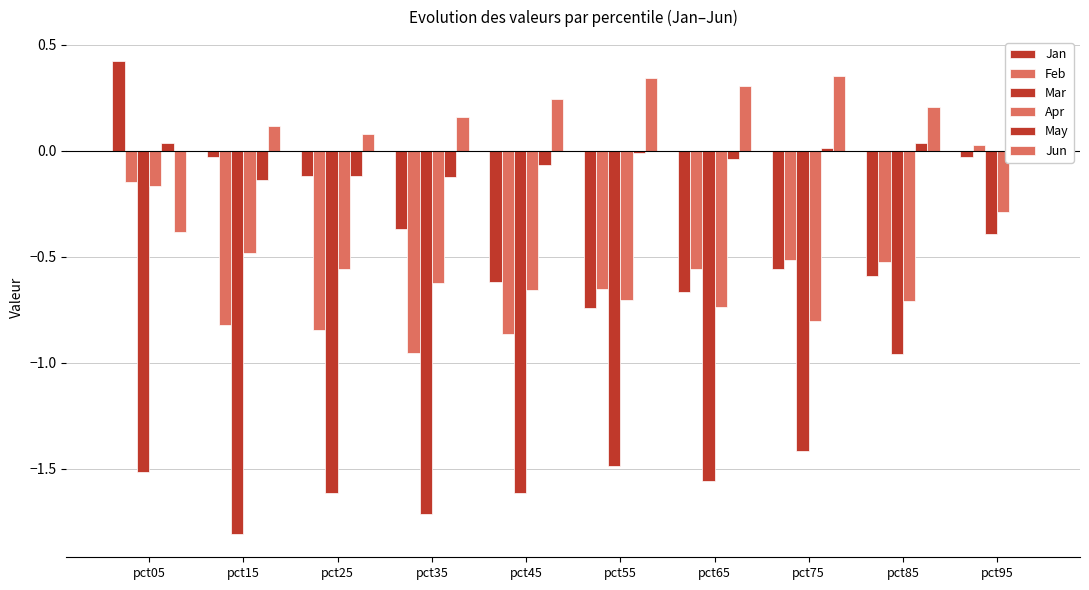

How many distinct data groups are displayed?

6